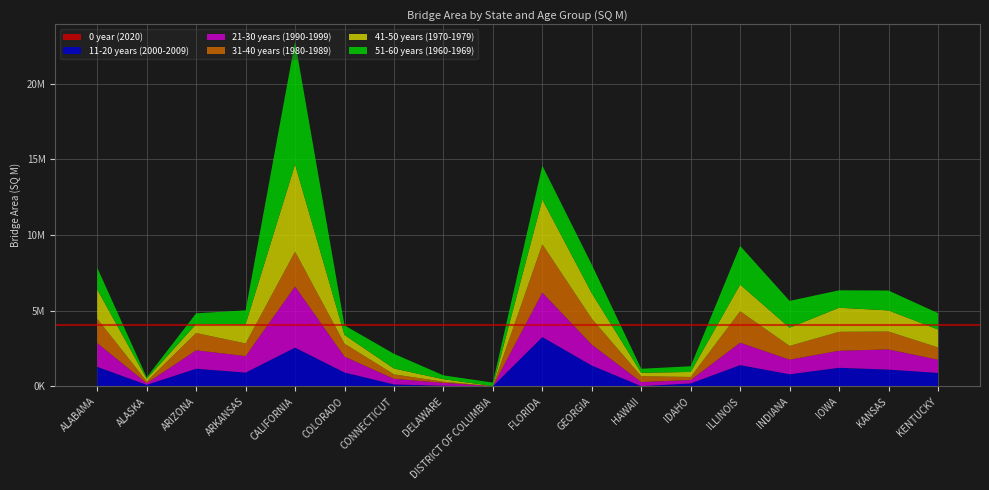

Reading right to left, transcribe all the data shown in this chart.

0 year (2020): KENTUCKY=0.0	KANSAS=1434.2	IOWA=0.0	INDIANA=902.6	ILLINOIS=0.0	IDAHO=0.0	HAWAII=0.0	GEORGIA=1902.4	FLORIDA=15469.3	DISTRICT OF COLUMBIA=0.0	DELAWARE=0.0	CONNECTICUT=0.0	COLORADO=655.4	CALIFORNIA=0.0	ARKANSAS=379.2	ARIZONA=0.0	ALASKA=0.0	ALABAMA=8466.7
11-20 years (2000-2009): KENTUCKY=898842.1	KANSAS=1114331.3	IOWA=1235774.0	INDIANA=809846.1	ILLINOIS=1413830.8	IDAHO=201745.8	HAWAII=23072.6	GEORGIA=1384199.6	FLORIDA=3251215.9	DISTRICT OF COLUMBIA=17338.3	DELAWARE=46401.5	CONNECTICUT=136959.9	COLORADO=925503.9	CALIFORNIA=2567962.0	ARKANSAS=919637.9	ARIZONA=1174496.9	ALASKA=112121.6	ALABAMA=1288248.9
21-30 years (1990-1999): KENTUCKY=870057.4	KANSAS=1332245.9	IOWA=1124884.5	INDIANA=961809.1	ILLINOIS=1480264.7	IDAHO=225805.5	HAWAII=271017.1	GEORGIA=1378874.3	FLORIDA=2939083.6	DISTRICT OF COLUMBIA=3108.9	DELAWARE=195641.3	CONNECTICUT=370042.7	COLORADO=1044306.6	CALIFORNIA=4043046.4	ARKANSAS=1086437.2	ARIZONA=1215462.6	ALASKA=103711.0	ALABAMA=1569419.5
31-40 years (1980-1989): KENTUCKY=814217.2	KANSAS=1182225.0	IOWA=1252188.0	INDIANA=906564.8	ILLINOIS=2077119.9	IDAHO=201907.5	HAWAII=382571.7	GEORGIA=1718676.4	FLORIDA=3191524.6	DISTRICT OF COLUMBIA=1350.1	DELAWARE=73910.5	CONNECTICUT=293920.6	COLORADO=859372.7	CALIFORNIA=2301384.2	ARKANSAS=835879.7	ARIZONA=1143661.2	ALASKA=120961.8	ALABAMA=1612362.8
41-50 years (1970-1979): KENTUCKY=1182992.9	KANSAS=1395350.7	IOWA=1589643.4	INDIANA=1205534.6	ILLINOIS=1761429.4	IDAHO=331938.1	HAWAII=227922.8	GEORGIA=1679994.8	FLORIDA=2957754.8	DISTRICT OF COLUMBIA=12158.4	DELAWARE=162287.5	CONNECTICUT=385839.9	COLORADO=574471.4	CALIFORNIA=5763344.2	ARKANSAS=1270505.7	ARIZONA=591417.1	ALASKA=171023.2	ALABAMA=1927196.6
51-60 years (1960-1969): KENTUCKY=1081522.1	KANSAS=1313384.8	IOWA=1153908.1	INDIANA=1769981.9	ILLINOIS=2557239.5	IDAHO=376157.3	HAWAII=267006.2	GEORGIA=1890354.0	FLORIDA=2237340.3	DISTRICT OF COLUMBIA=224399.0	DELAWARE=256052.5	CONNECTICUT=974003.0	COLORADO=634860.4	CALIFORNIA=8112137.9	ARKANSAS=916325.8	ARIZONA=711945.6	ALASKA=96781.0	ALABAMA=1443255.1